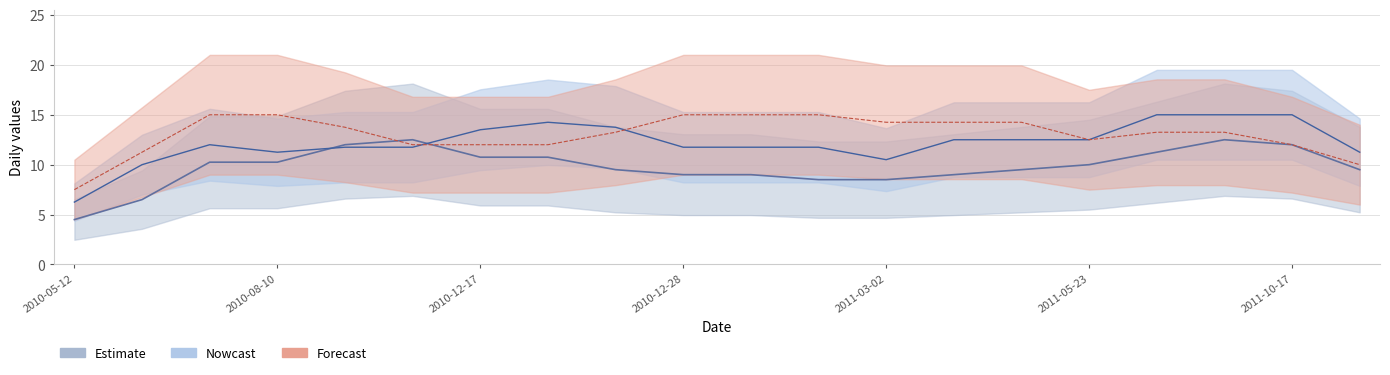

The value of Nowcast at 2011-07-07 is 15. True or false?

True